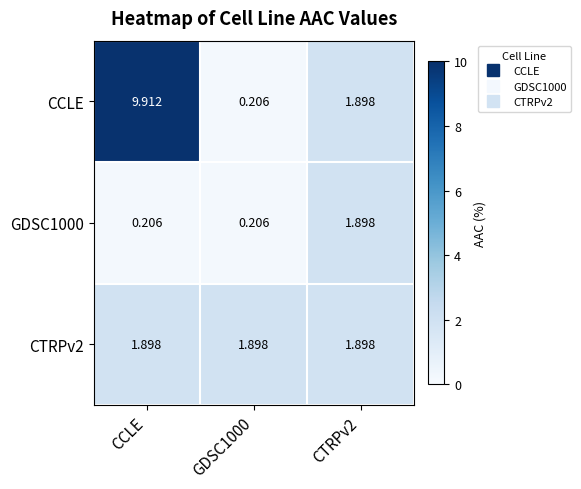

Which series has the widest spread of values?

CCLE